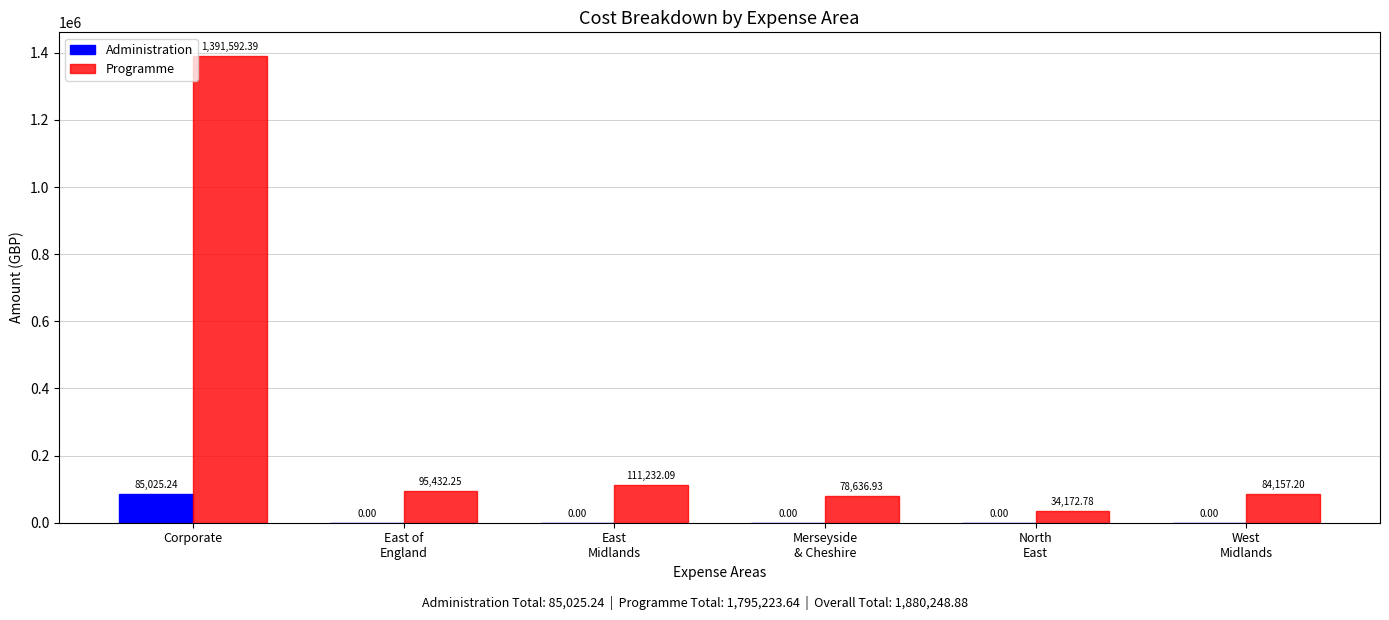

At which label does Programme first exceed 95432?

Corporate